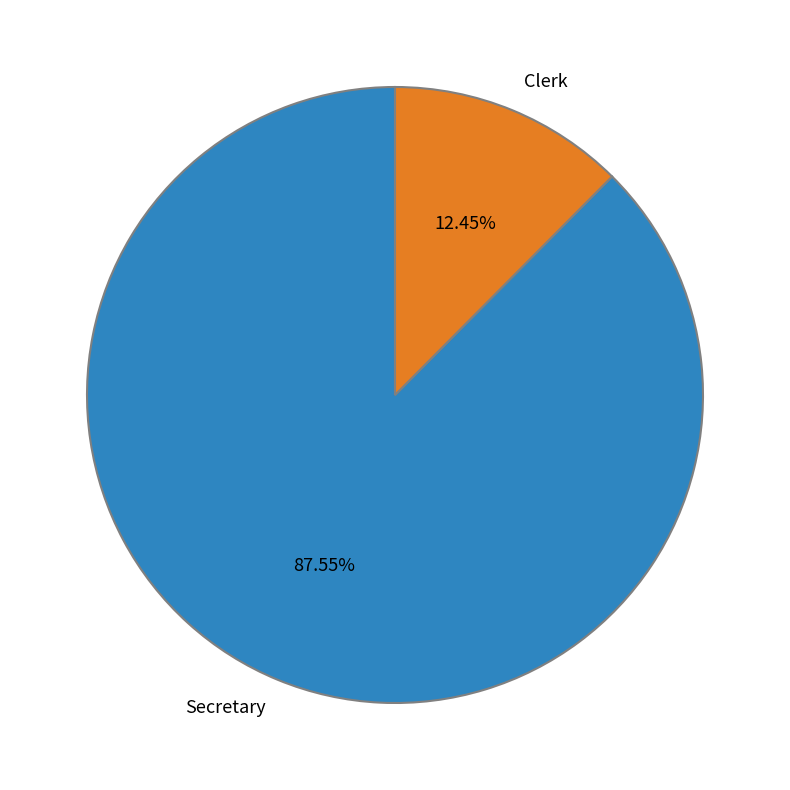

Is the sum of Clerk and Secretary greater than half?

Yes